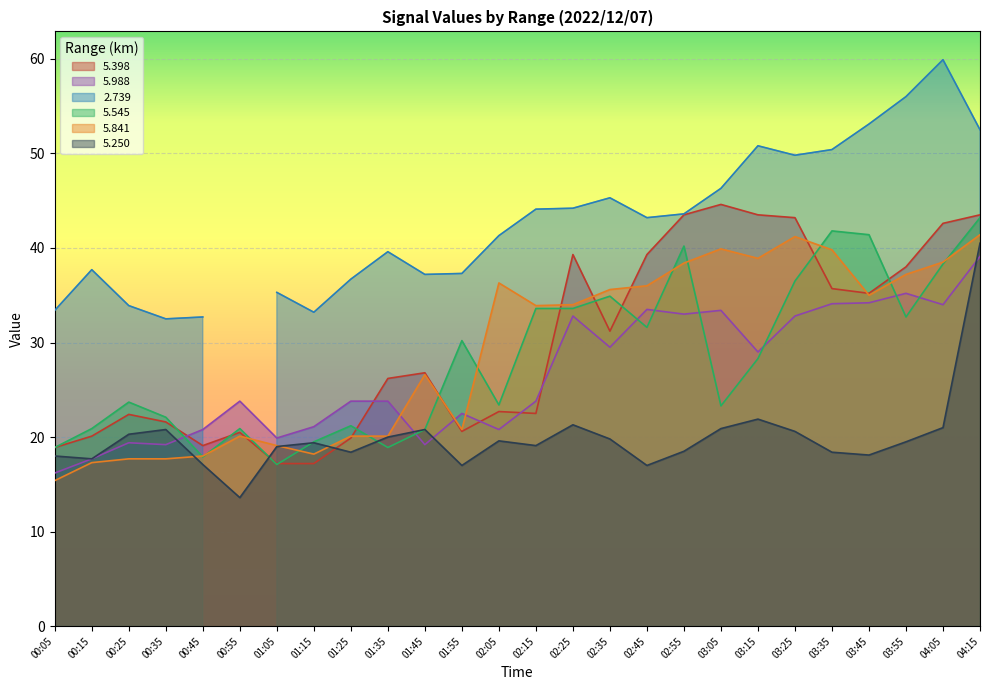

After their last crossing, which series has the higher values:   5.841 or   5.545?

  5.545